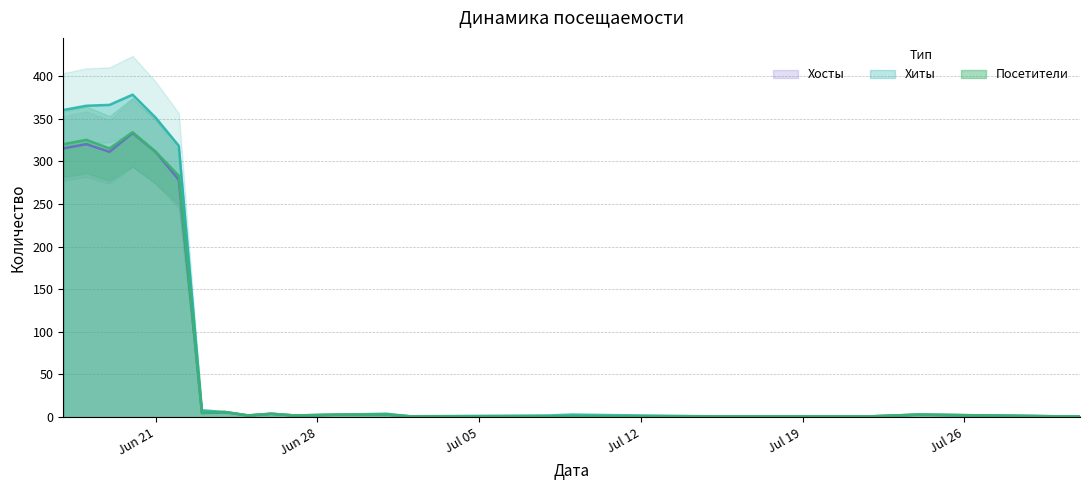

What are all the series names shown in the legend?

Посетители, Хиты, Хосты